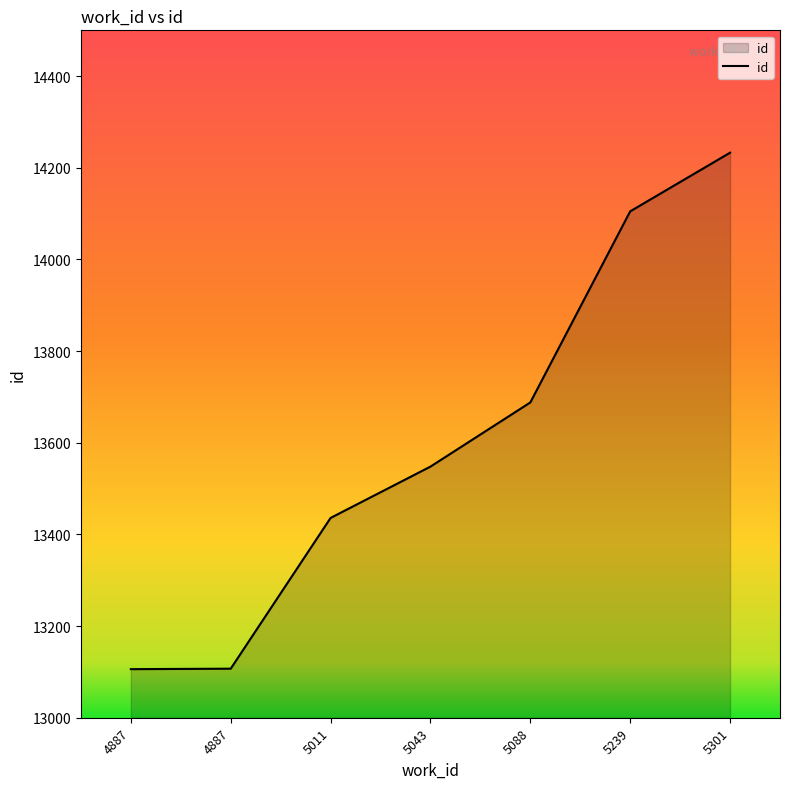

What is the ratio of the value at 5301 to the value at 4887?

1.1